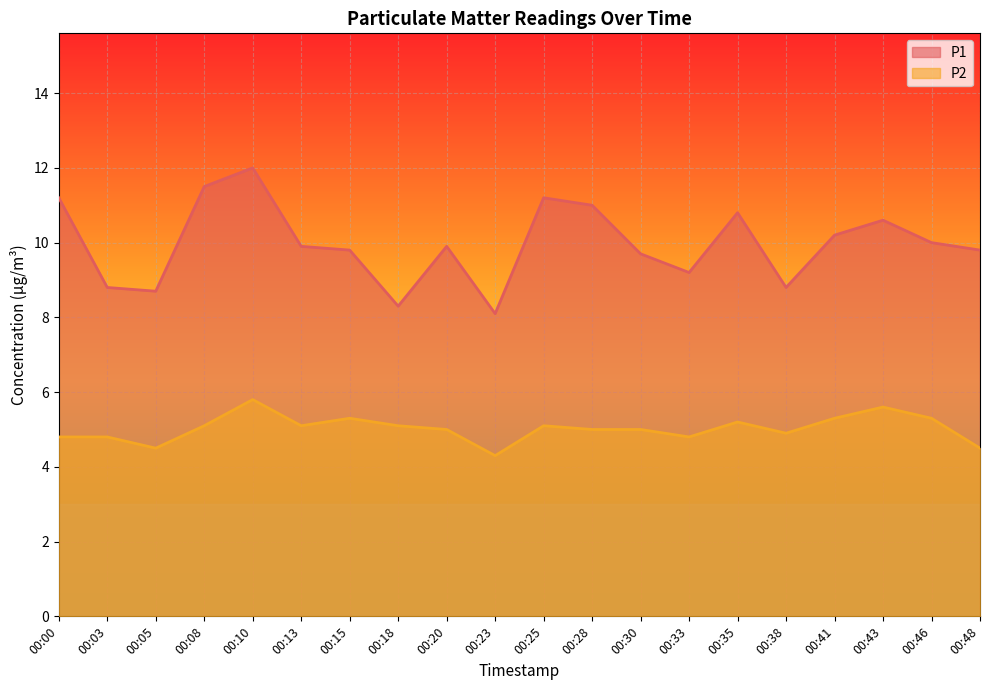

Rank the series by their maximum value, from highest to lowest.

P1, P2